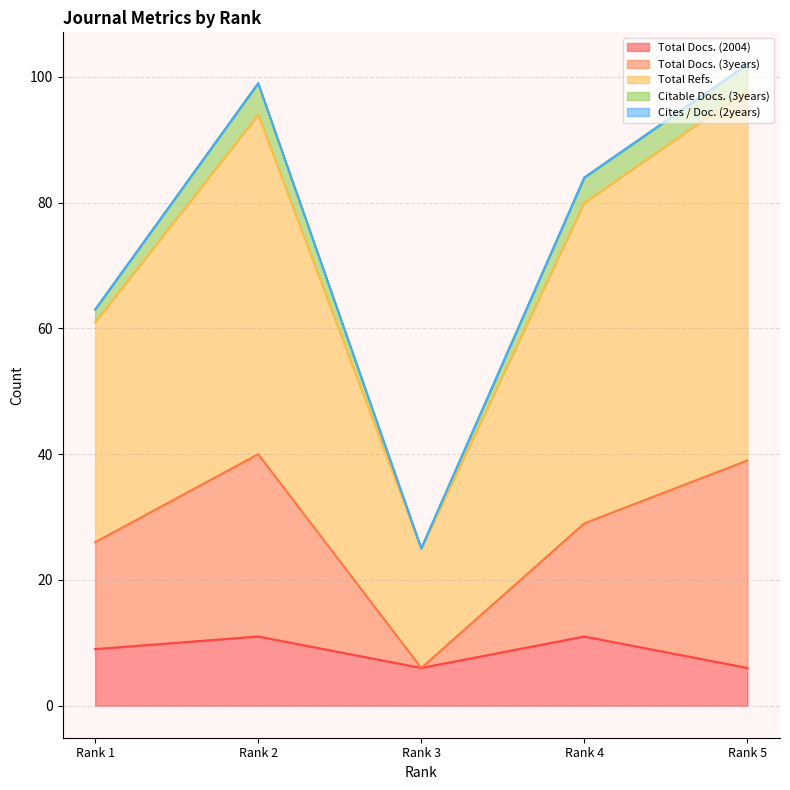

What value does the Total Refs. series have at Rank 3, to the nearest 10?

20